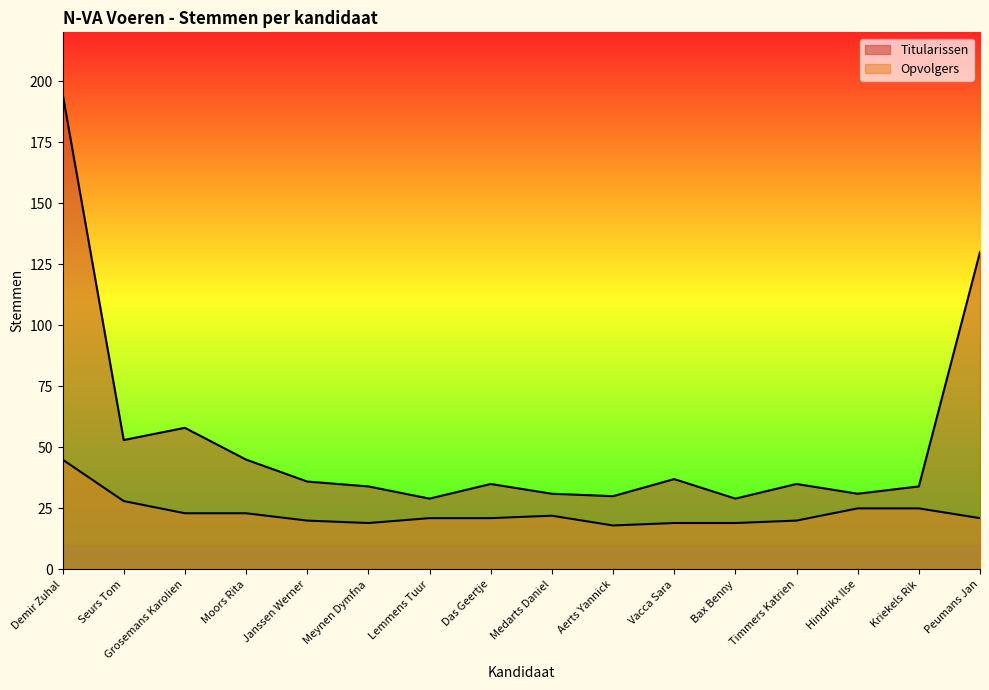

What is the difference between the highest and lowest values at Janssen Werner?

16